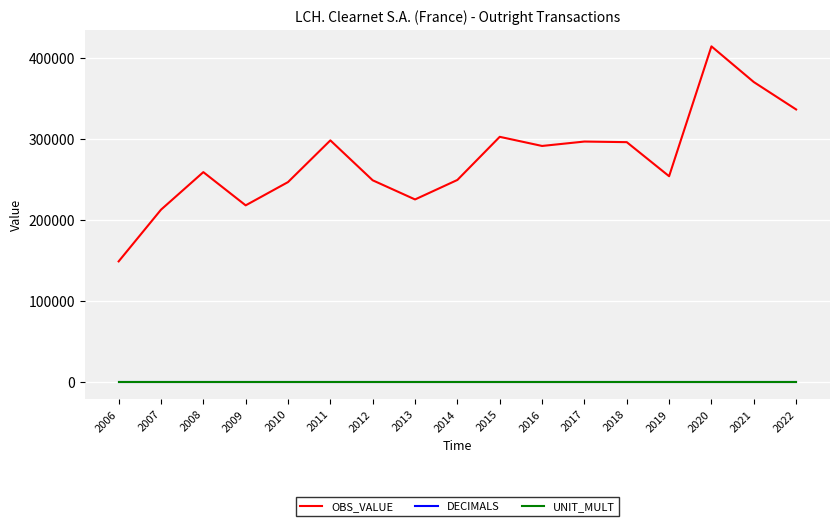

True or false: UNIT_MULT and DECIMALS intersect in this chart.

False